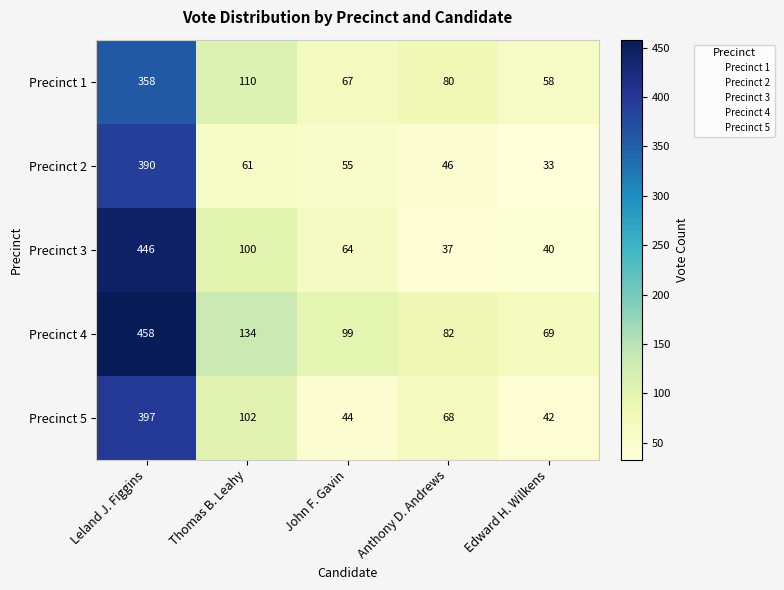

What is the maximum value for Precinct 3?

446